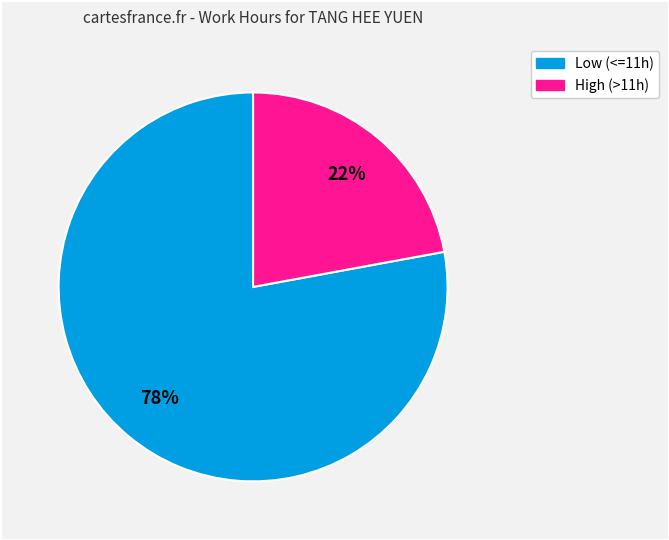

What is the smallest slice in the pie chart?

High (>11h)